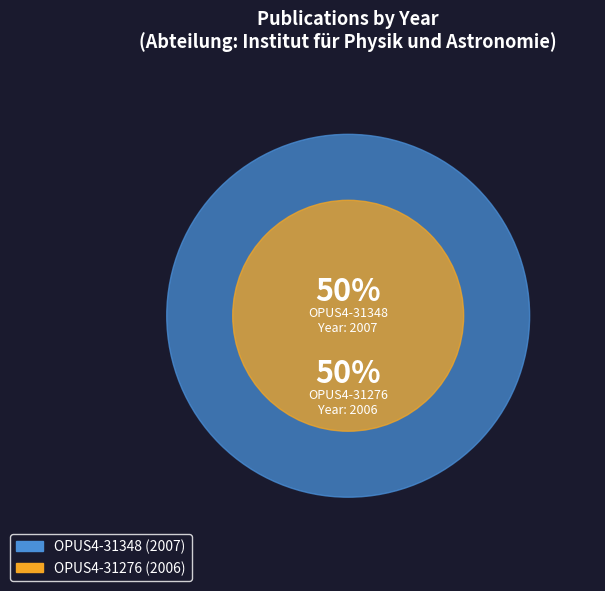

Rank the categories by value from lowest to highest.

OPUS4-31276, OPUS4-31348